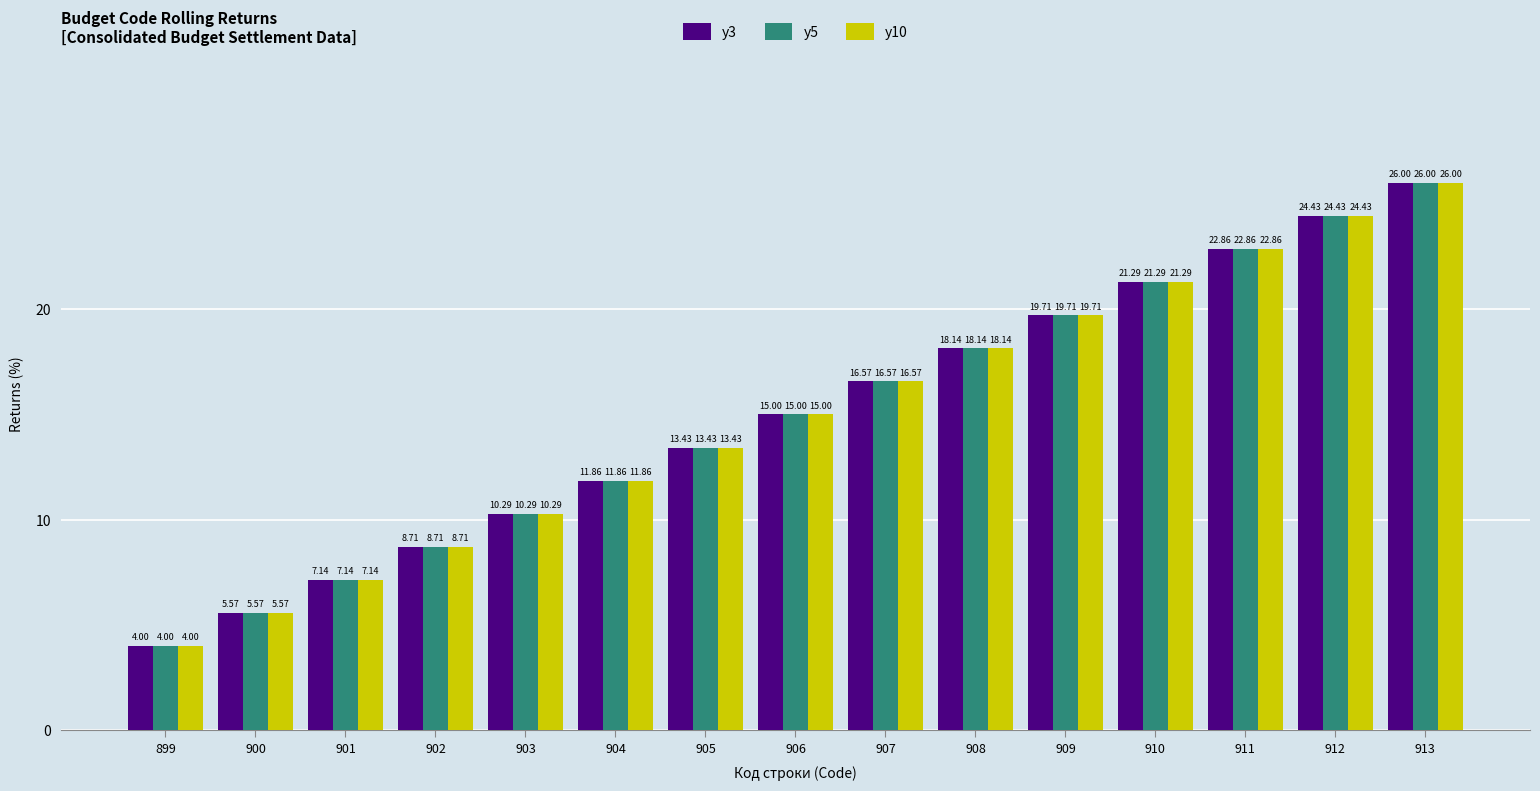

Are the bars horizontal?

No